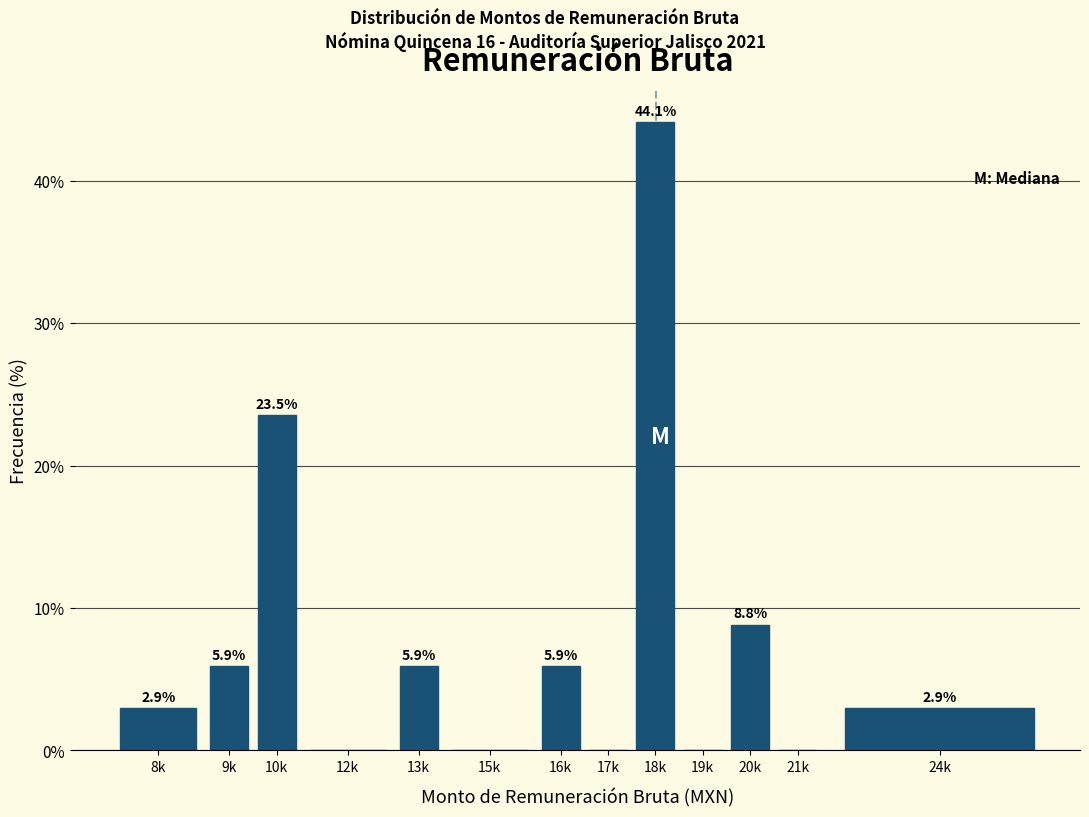

Reading left to right, list all the values displayed in this chart.

8k=2.9	9k=5.9	10k=23.5	12k=0.0	13k=5.9	15k=0.0	16k=5.9	17k=0.0	18k=44.1	19k=0.0	20k=8.8	21k=0.0	24k=2.9